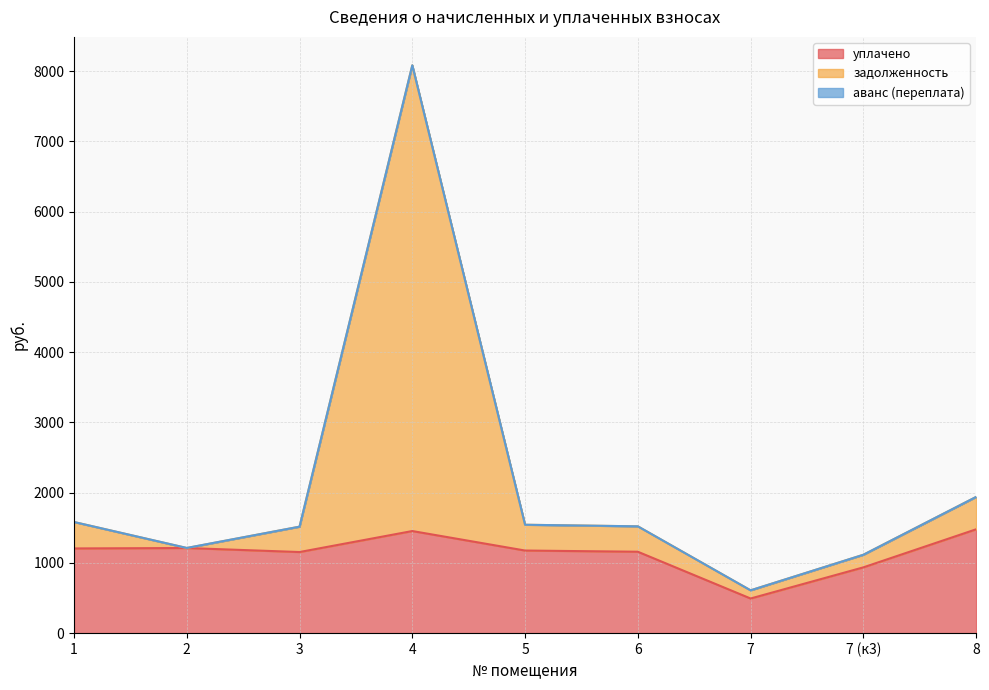

What is the smallest value displayed?

493.1